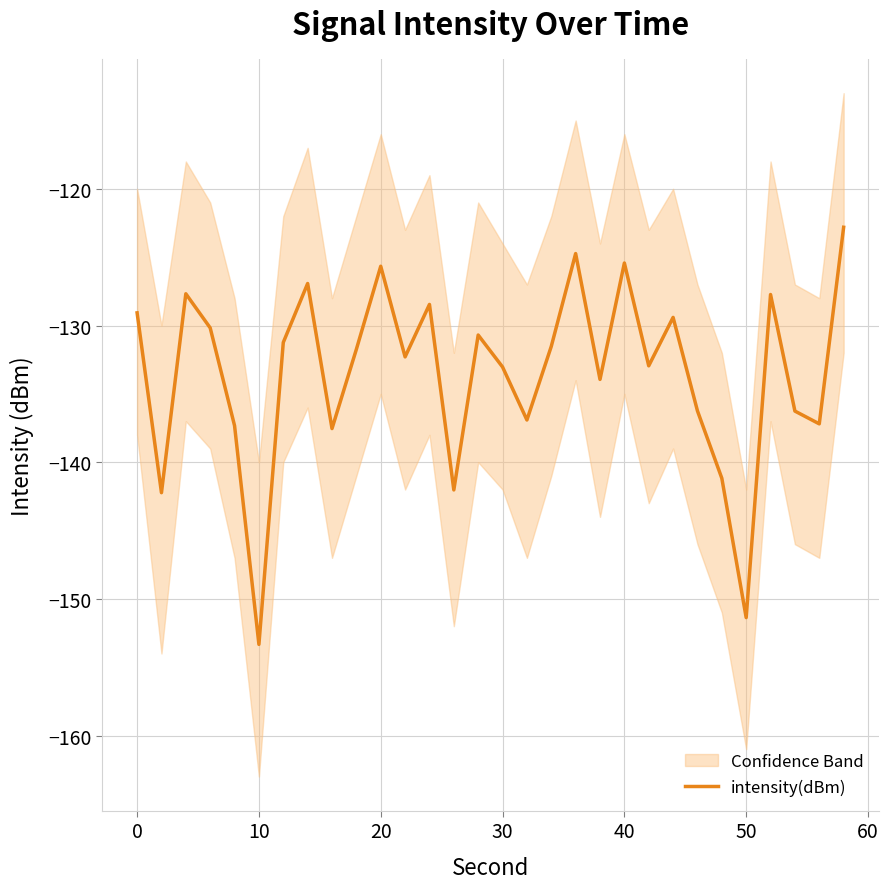

The value of intensity(dBm) at 10 is -202.9. True or false?

False